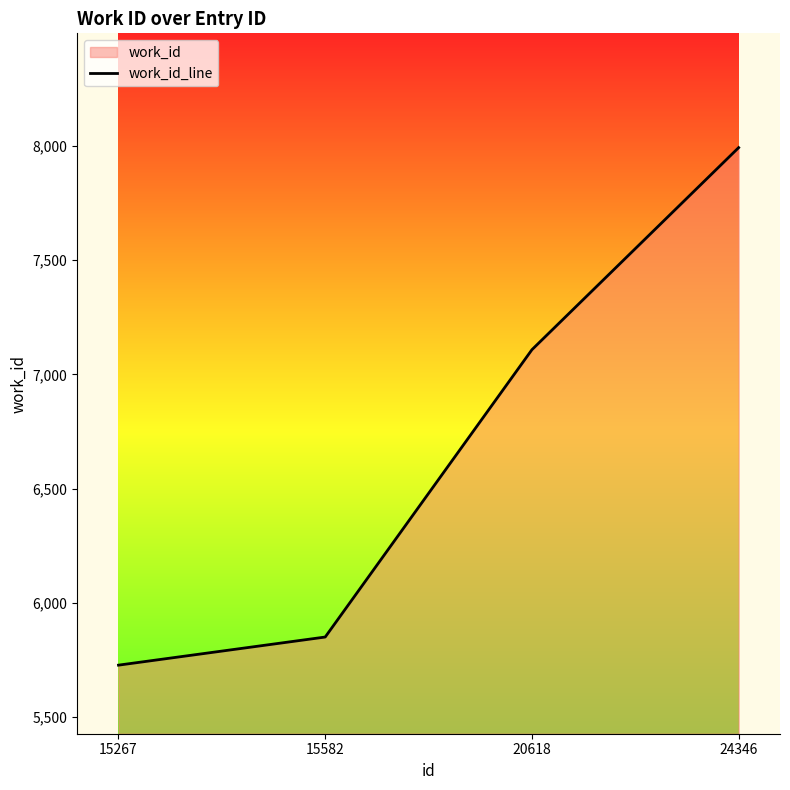

How many lines are shown in the chart?

1